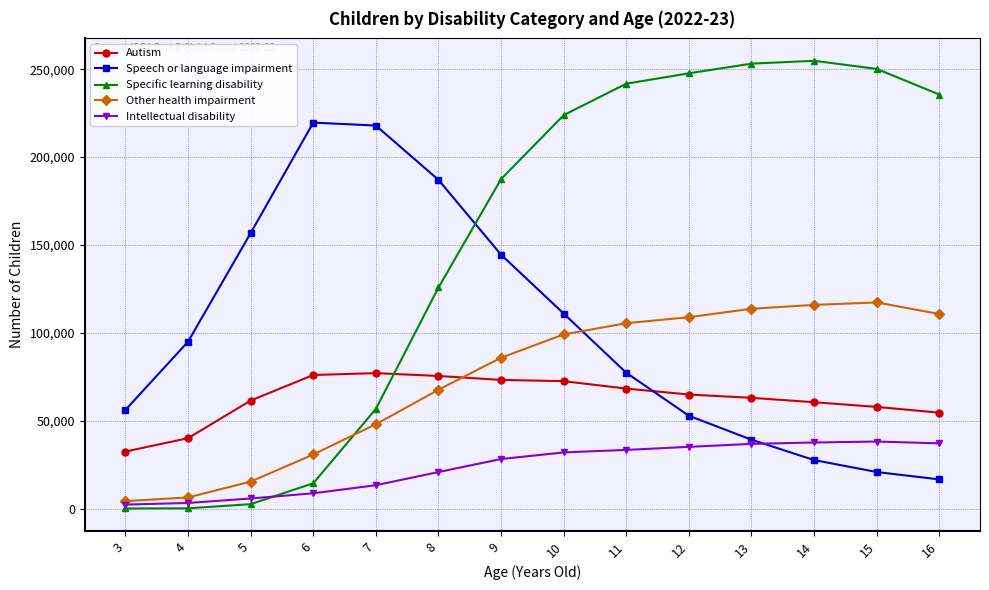

How many values in the Other health impairment series are below 99104?

7